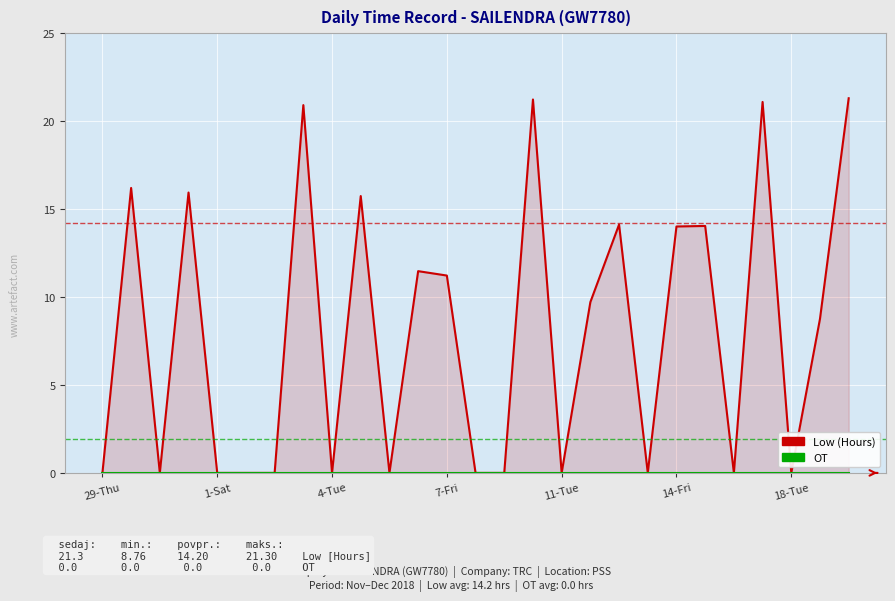

True or false: OT and Low (Hours) intersect in this chart.

False